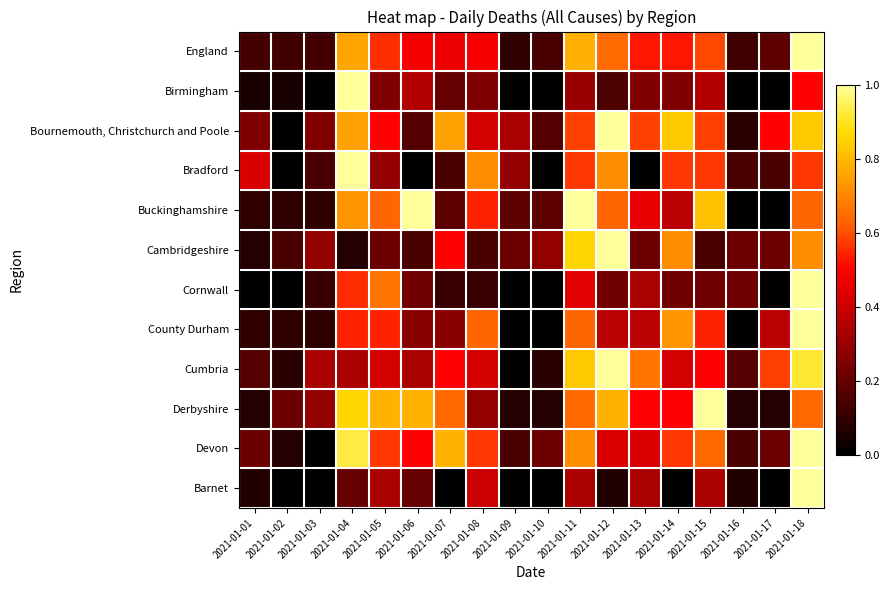

List the series in order of their peak value, highest first.

England, Birmingham, Bournemouth, Christchurch and Poole, Bradford, Buckinghamshire, Cambridgeshire, Cornwall, County Durham, Cumbria, Derbyshire, Devon, Barnet